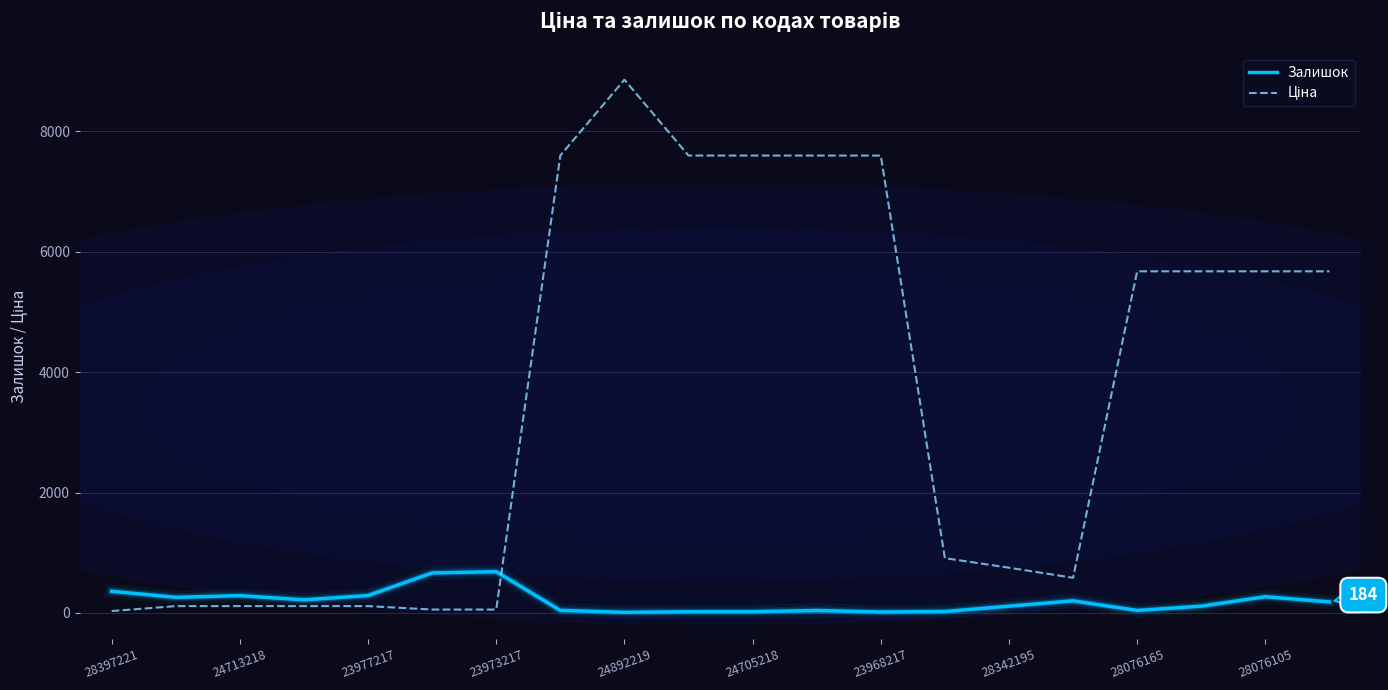

Rank the series by their average value, from highest to lowest.

Ціна, Залишок